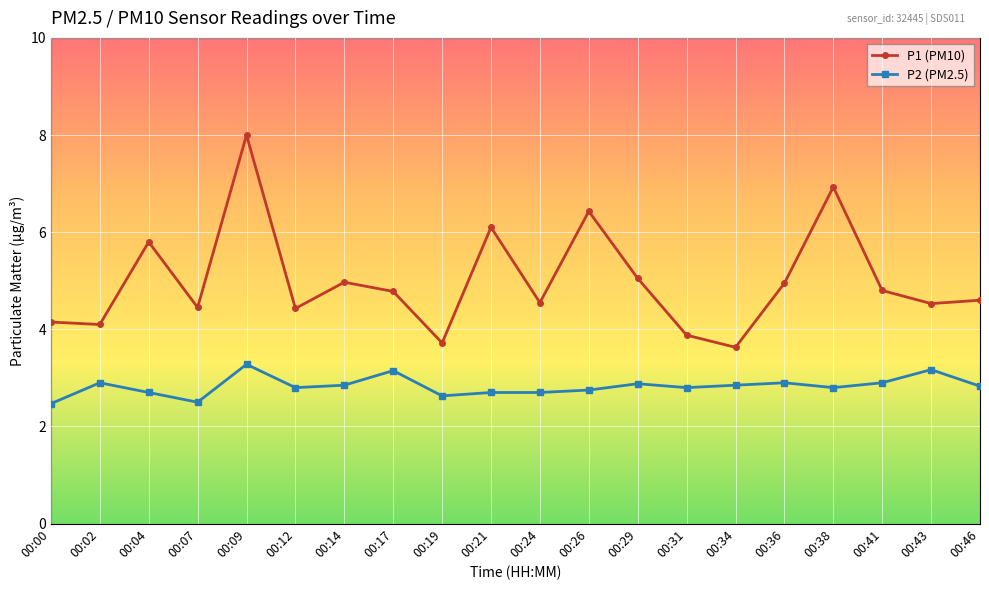

The P1 (PM10) series shows 3.6 at 00:34. True or false?

True